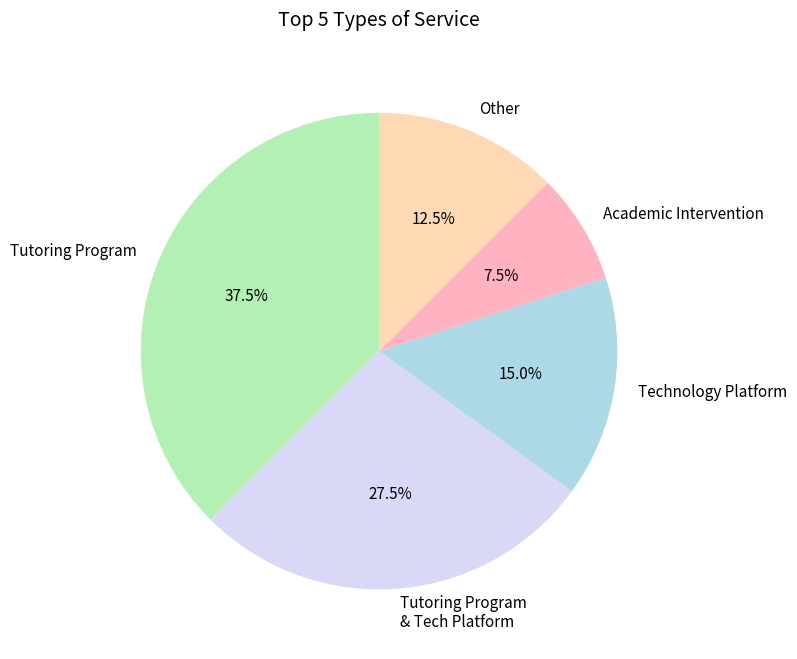

Which category has the smallest portion of the pie?

Academic Intervention